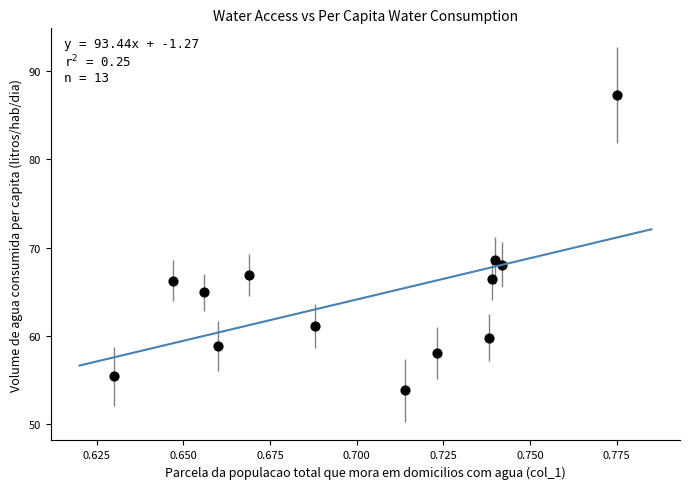

What Y value in the scatter plot is closest to 70?

68.6